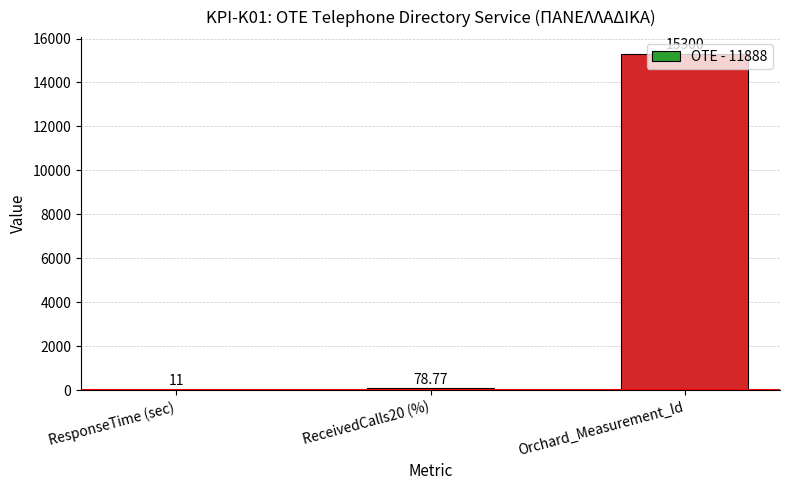

Which has a higher value, Orchard_Measurement_Id or ResponseTime (sec)?

Orchard_Measurement_Id